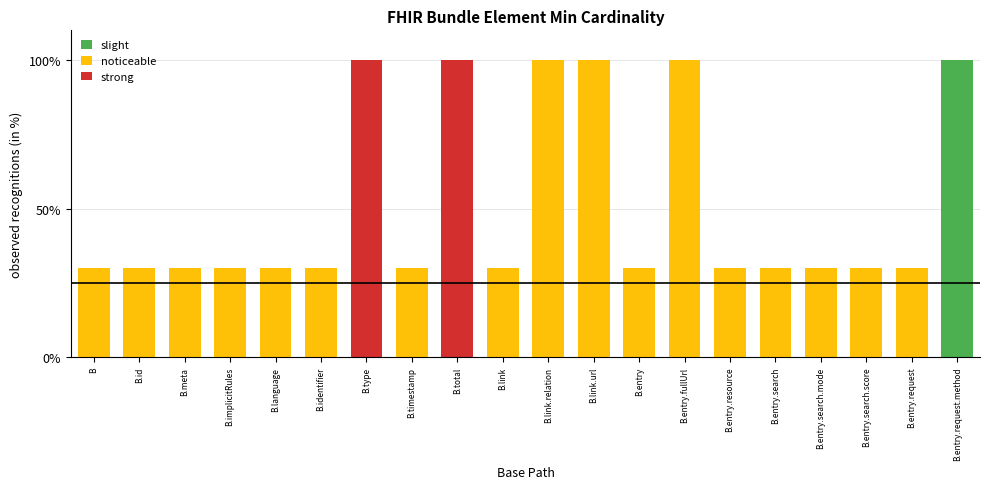

Is it true that slight equals -60 at B.link?

False